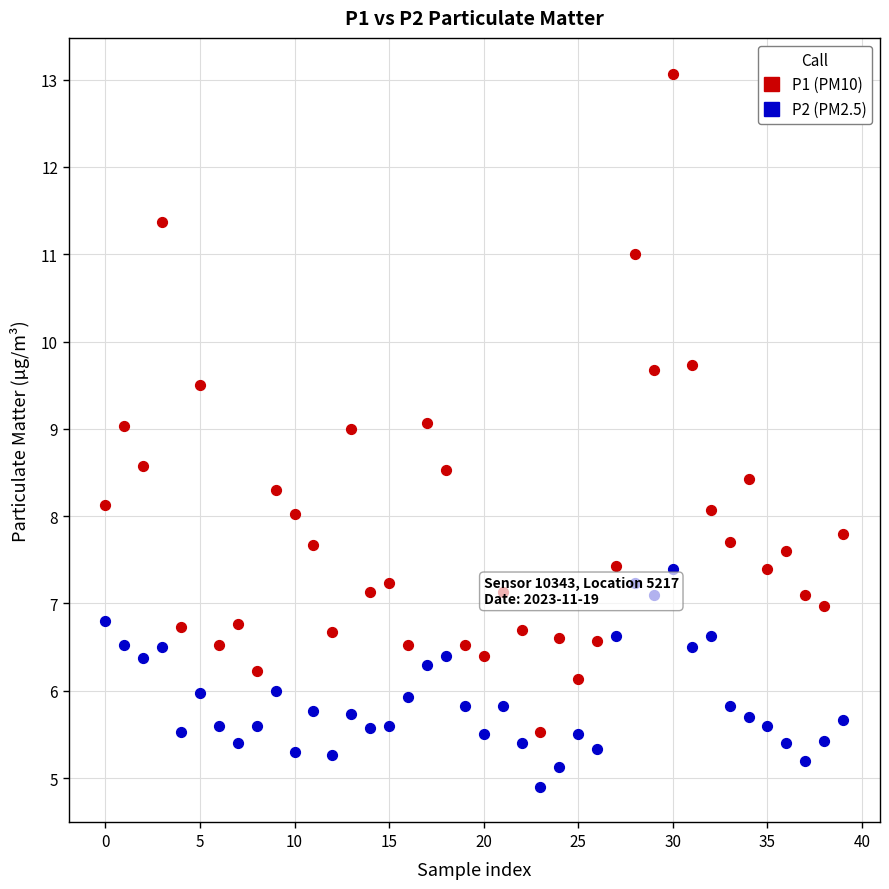

Across all data points, what is the range of Y values (max minus min)?

8.2